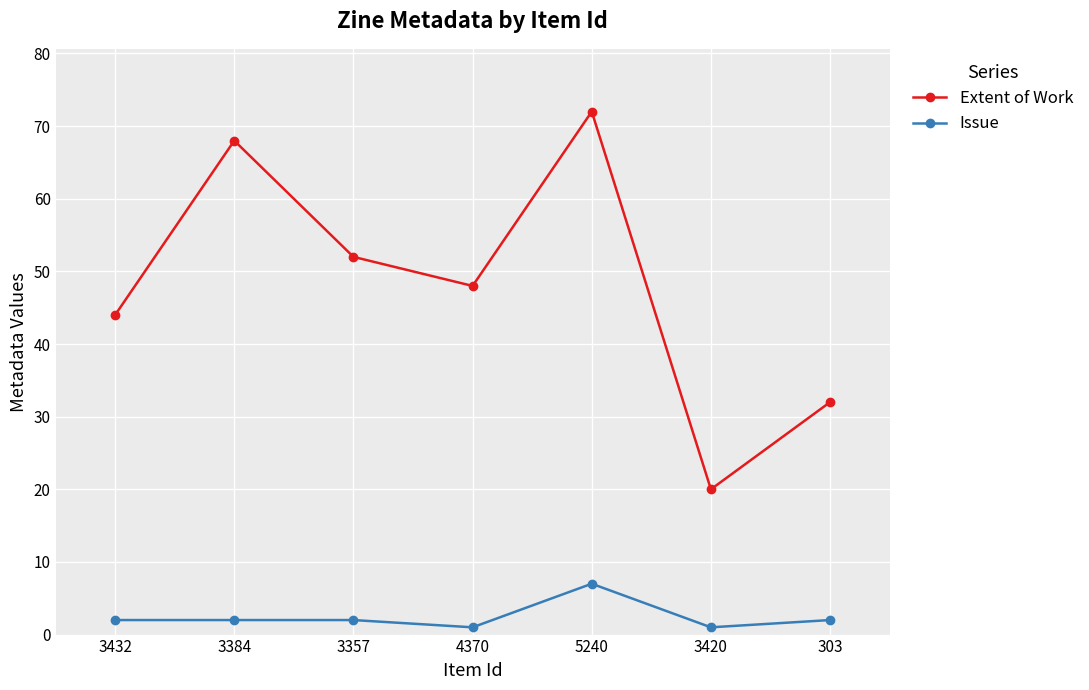

What is the difference between the highest and lowest values at 3432?

42